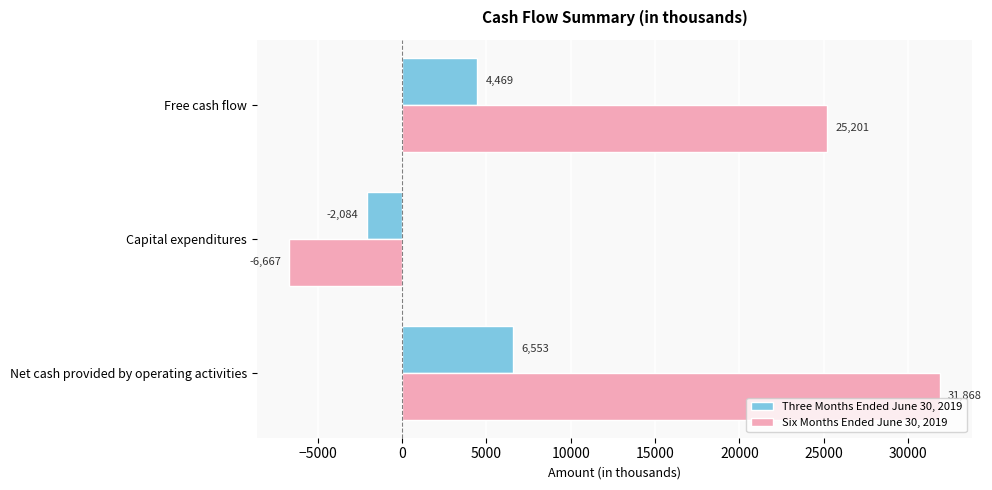

The Six Months Ended June 30, 2019 series shows 25201 at Free cash flow. True or false?

True